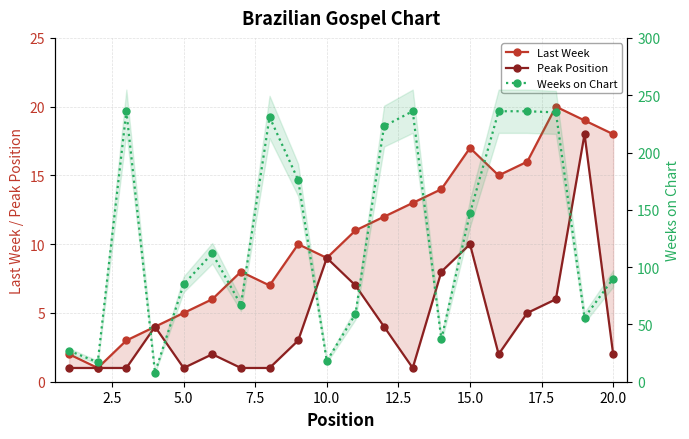

What is the greatest value displayed?

236